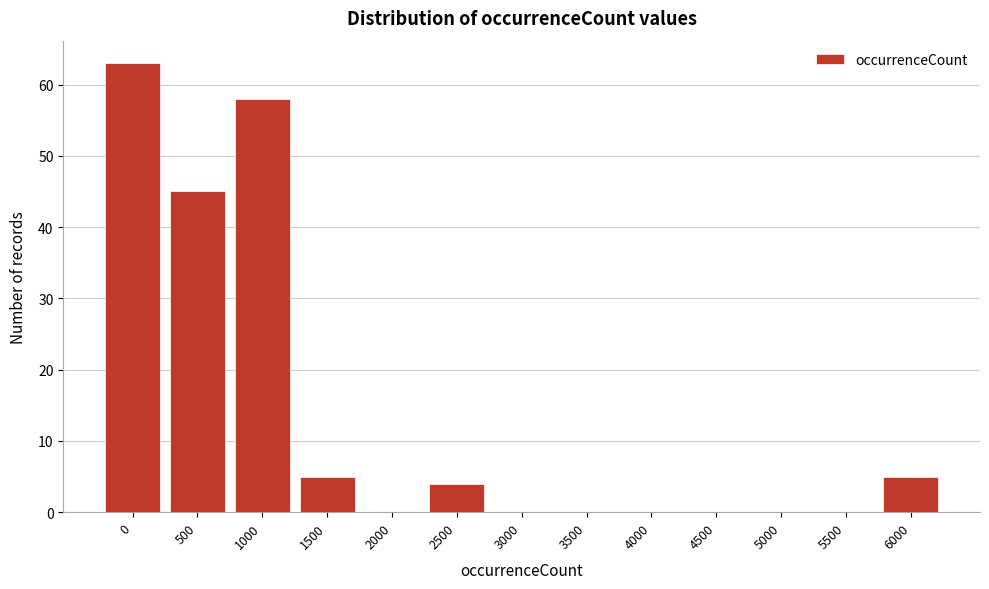

Reading right to left, what are all the values shown in this chart?

6000=5	5500=0	5000=0	4500=0	4000=0	3500=0	3000=0	2500=4	2000=0	1500=5	1000=58	500=45	0=63